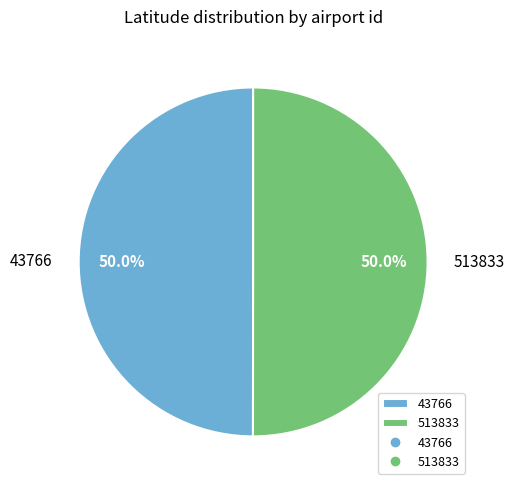

To the nearest percent, what is the average slice percentage?

50%